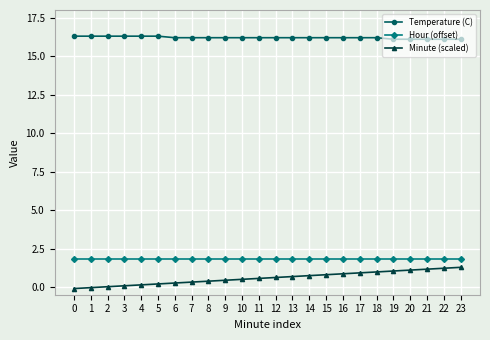

True or false: Hour (offset) and Temperature (C) intersect in this chart.

False